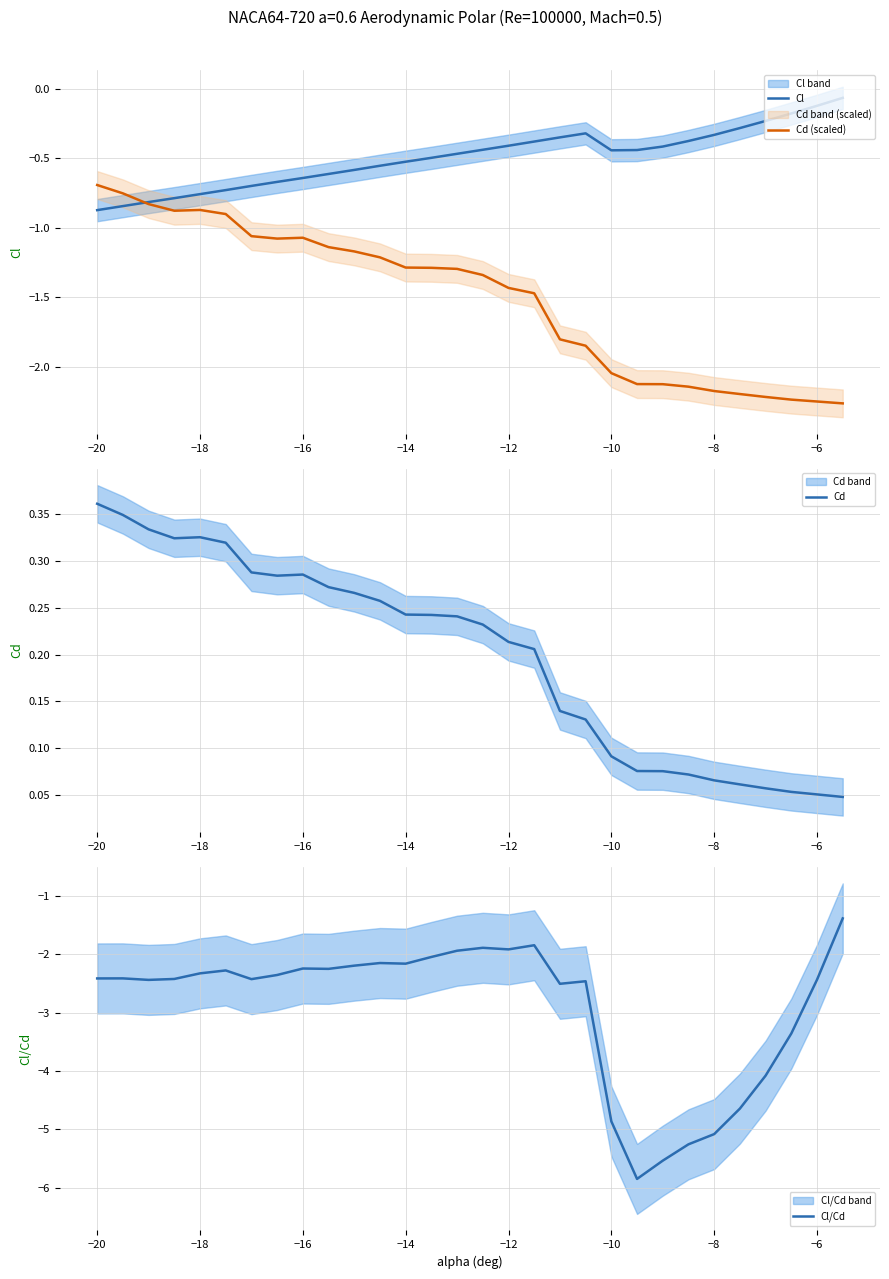

Does the chart have visible grid lines?

Yes